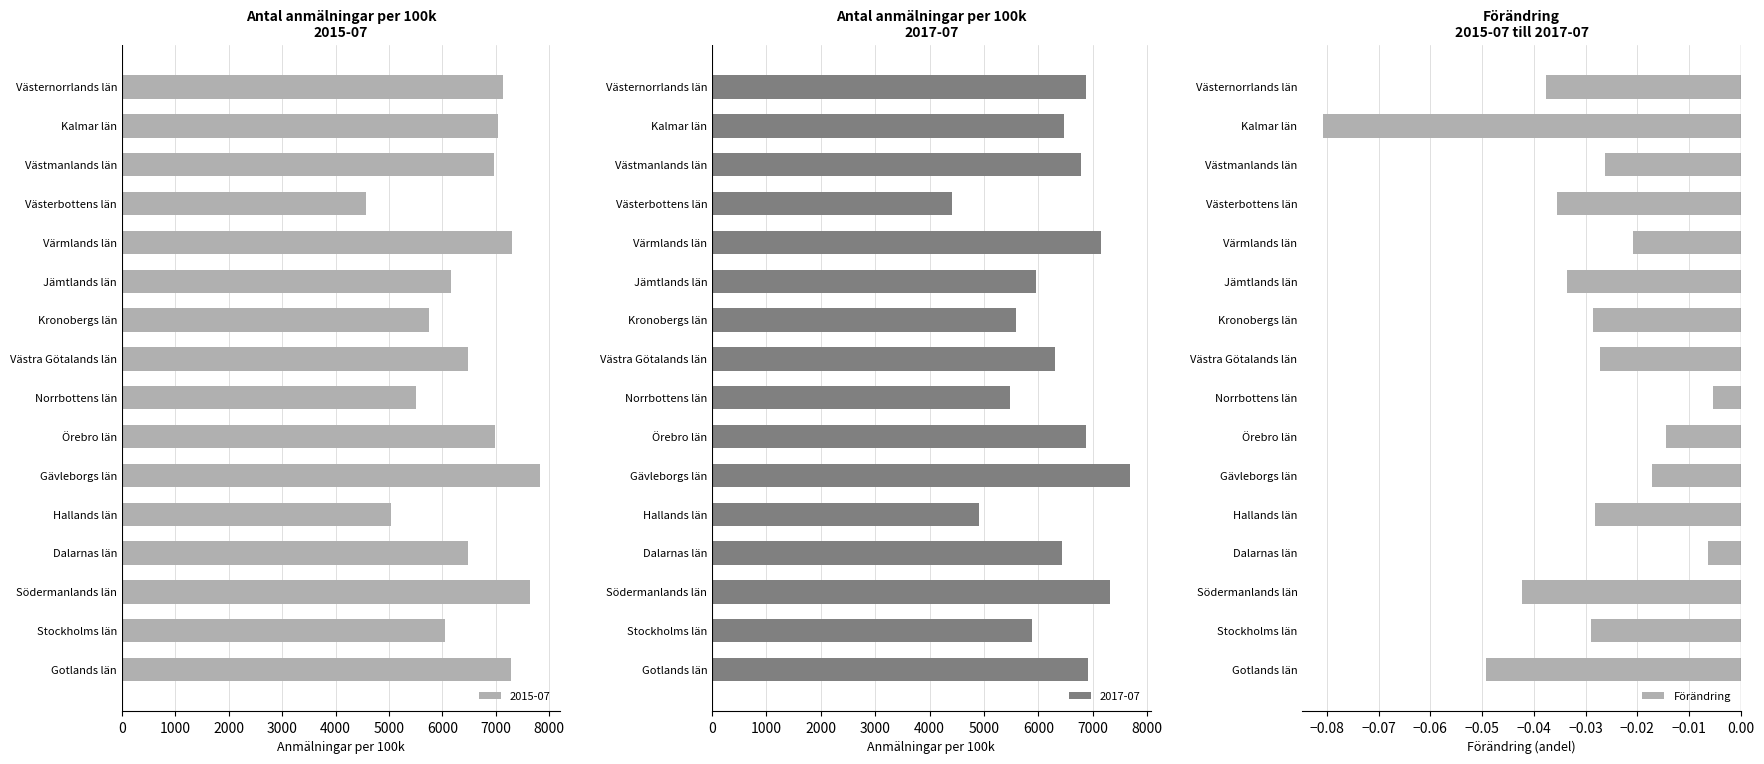

At which label does 2015-07 reach its peak?

Gävleborgs län